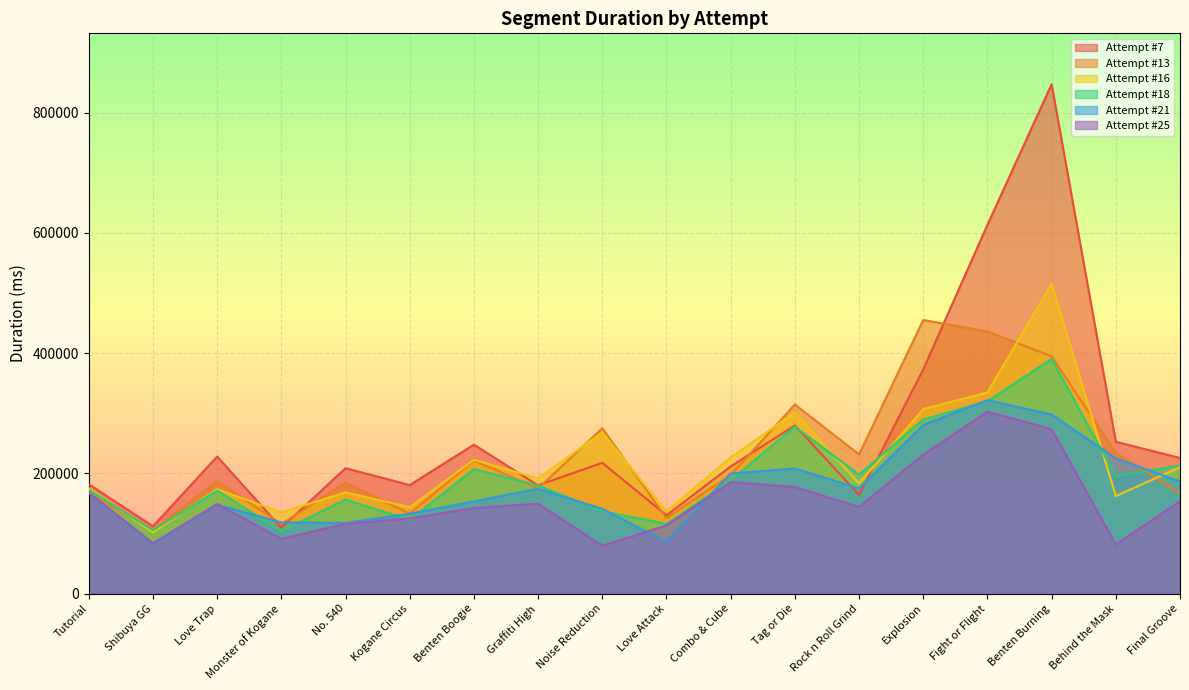

At Graffiti High, list the series in order from largest to smallest.

Attempt #16, Attempt #7, Attempt #18, Attempt #13, Attempt #21, Attempt #25